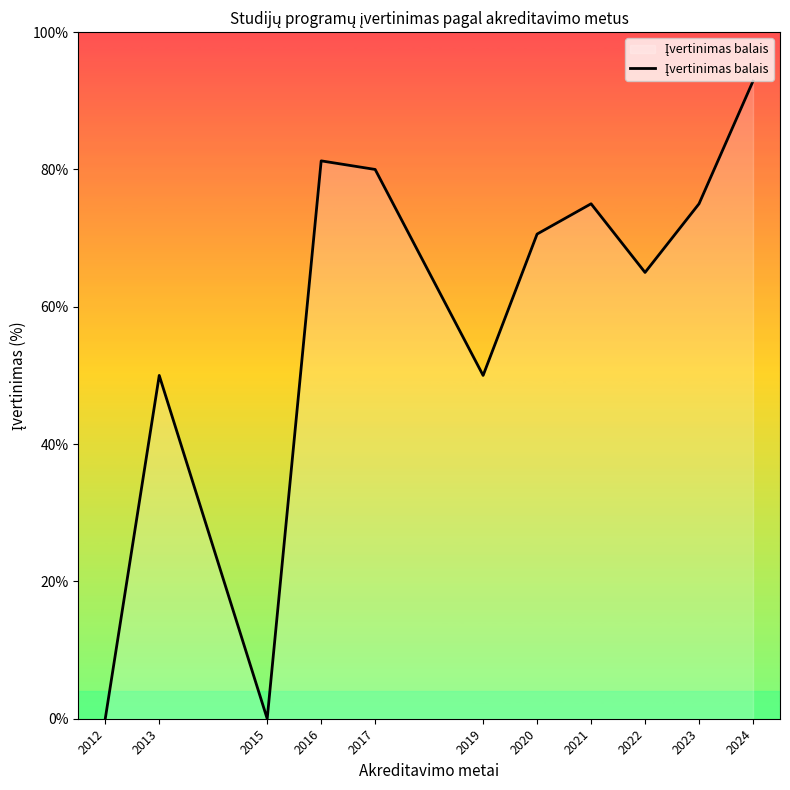

At which label does the data first exceed 70?

2016